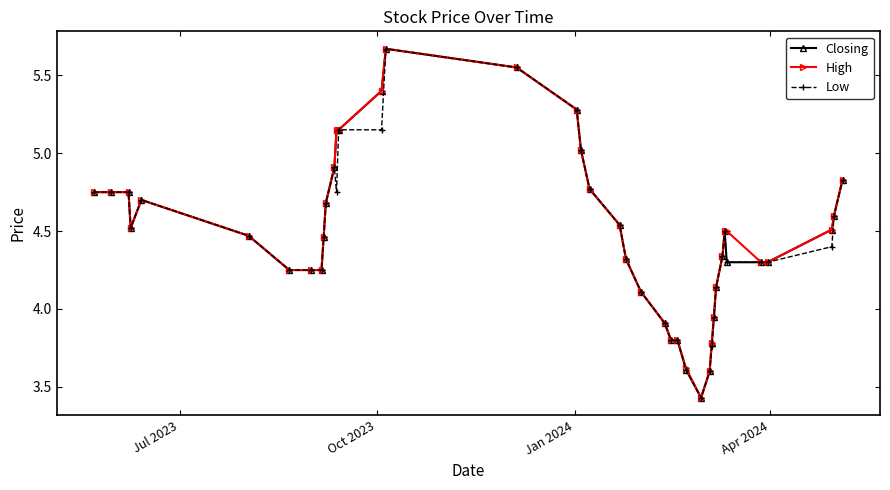

True or false: High has more than 0 points higher than both neighbors.

True